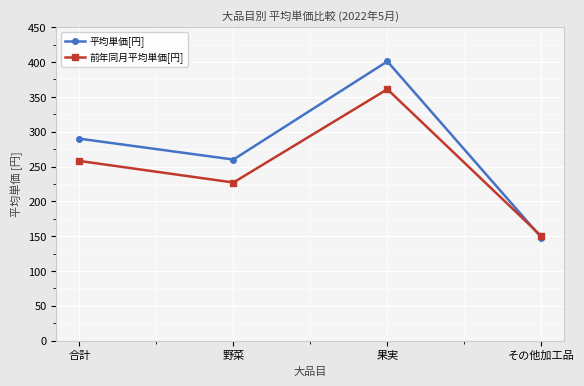

The 平均単価[円] series shows 431 at 合計. True or false?

False